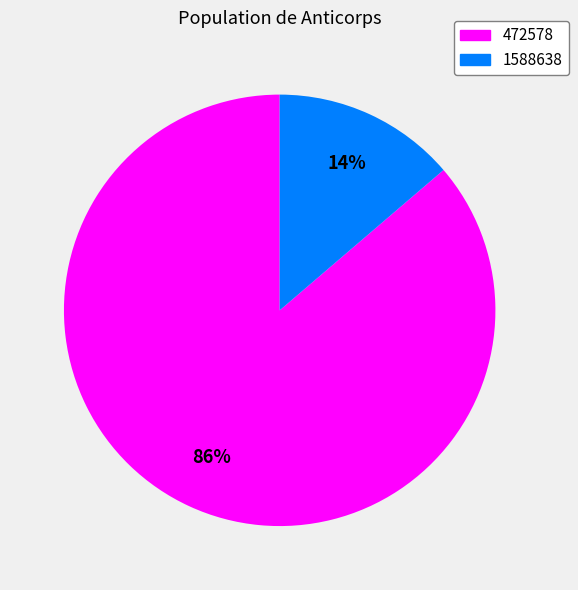

To the nearest percent, what is the average slice percentage?

50%